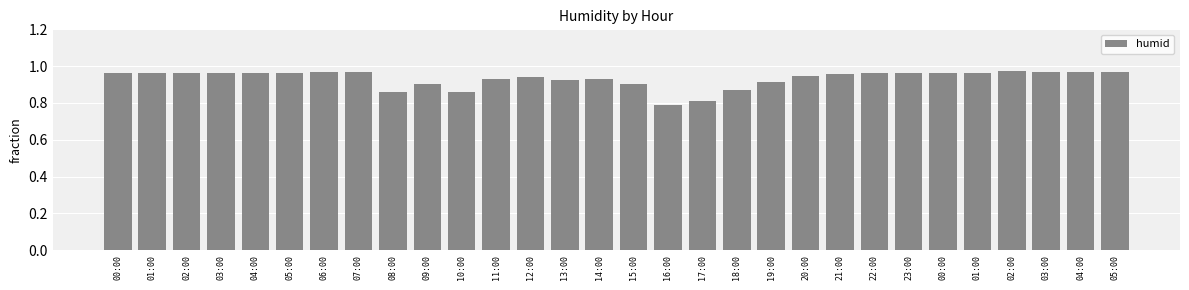

The chart shows a value of 0.4 at 09:00. True or false?

False